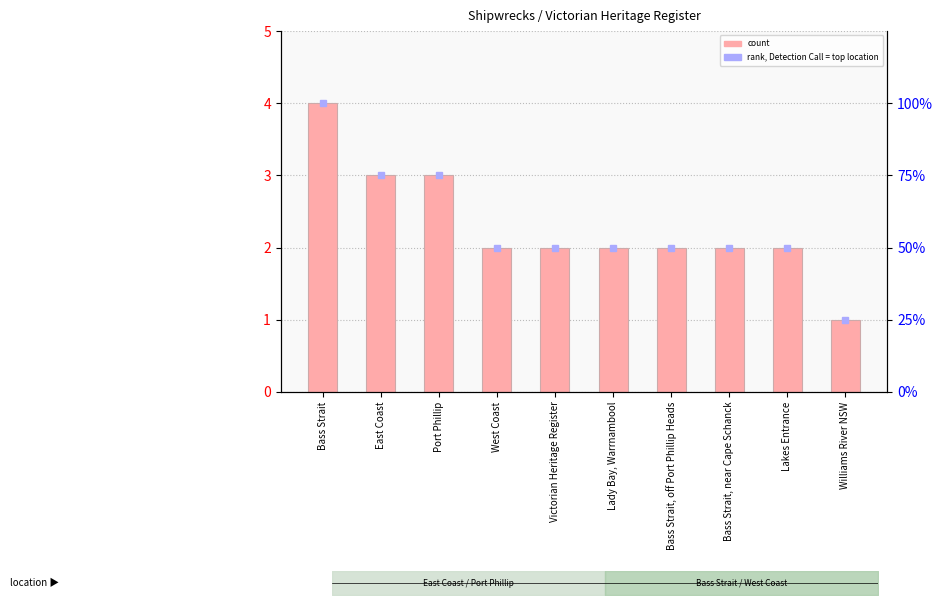

Between Lakes Entrance and West Coast, which is larger?

Lakes Entrance